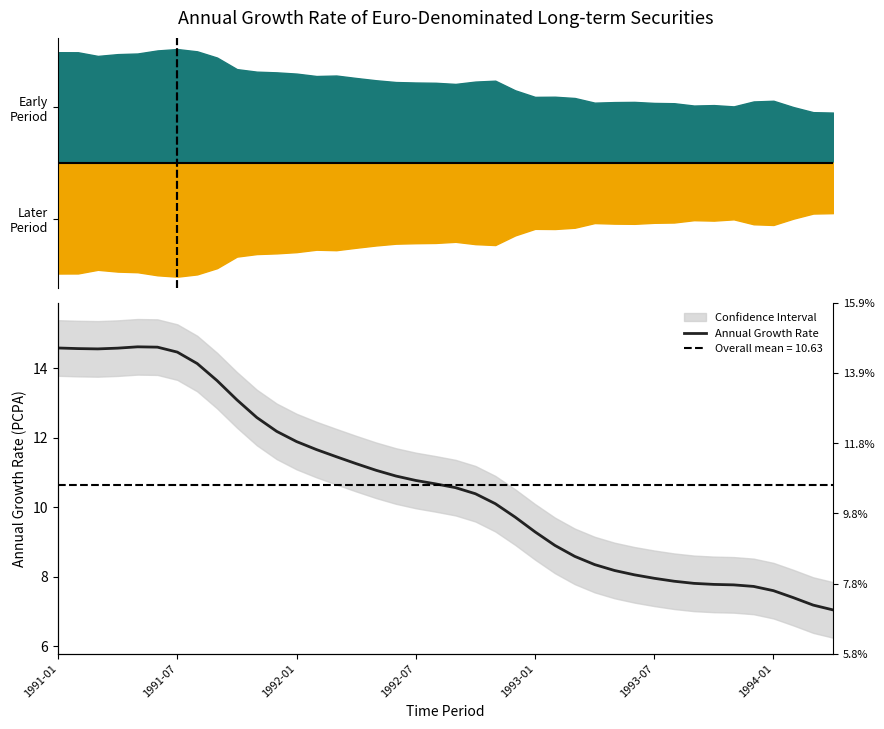

What is the smallest value displayed?

7.0